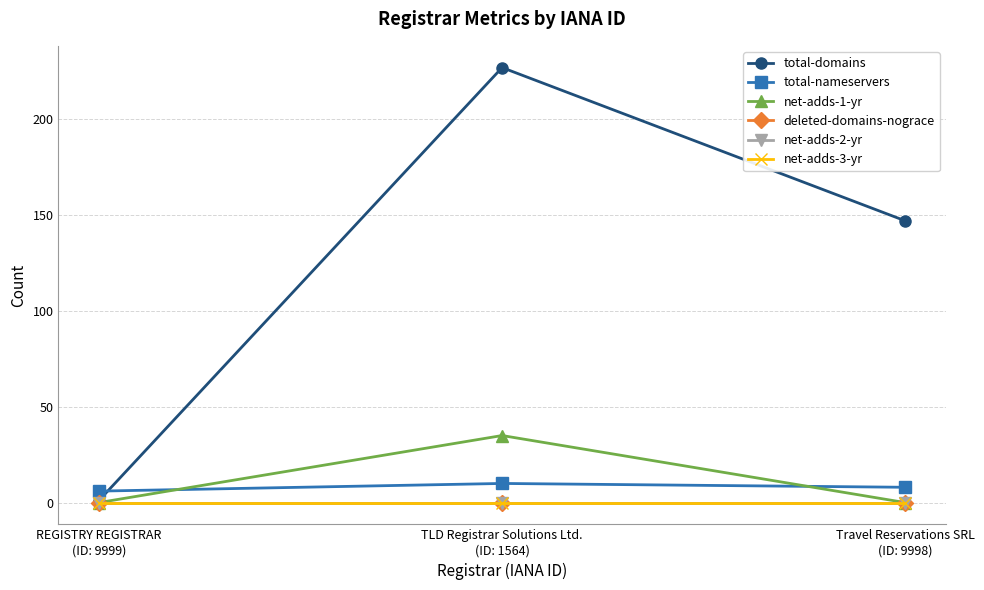

Is this an area chart (filled region under the line)?

No